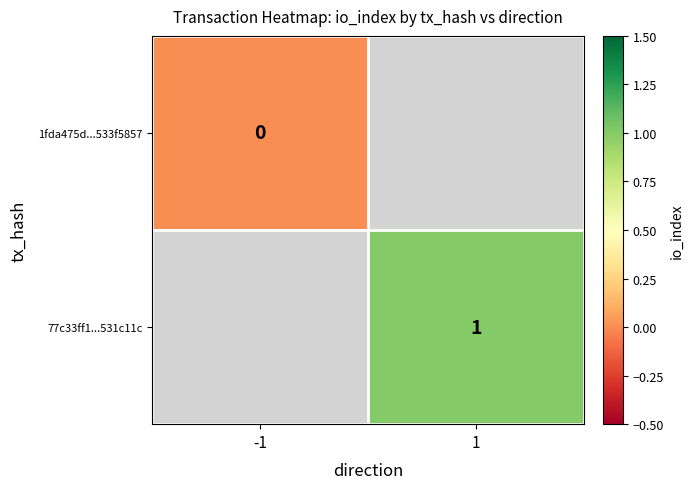

Which label corresponds to the largest value in the chart?

1